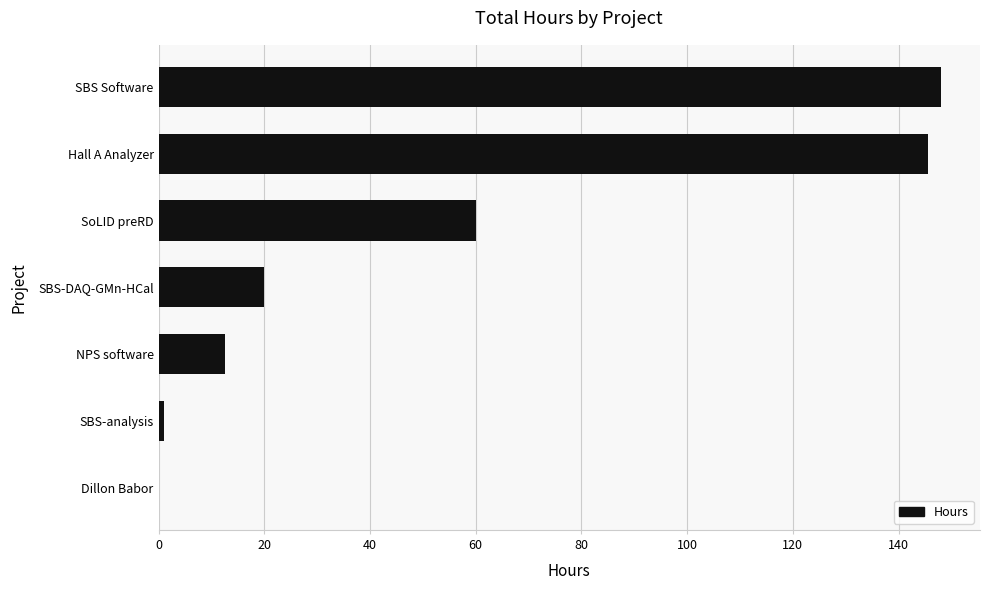

Reading bottom to top, extract all data points from this chart.

Dillon Babor=0.0	SBS-analysis=1.0	NPS software=12.5	SBS-DAQ-GMn-HCal=20.0	SoLID preRD=60.0	Hall A Analyzer=145.5	SBS Software=148.0